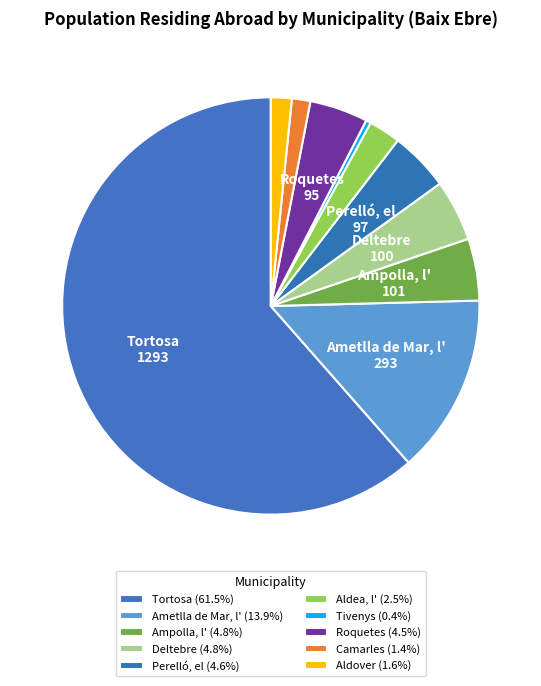

What percentage is the Tortosa slice, to the nearest percent?

61%